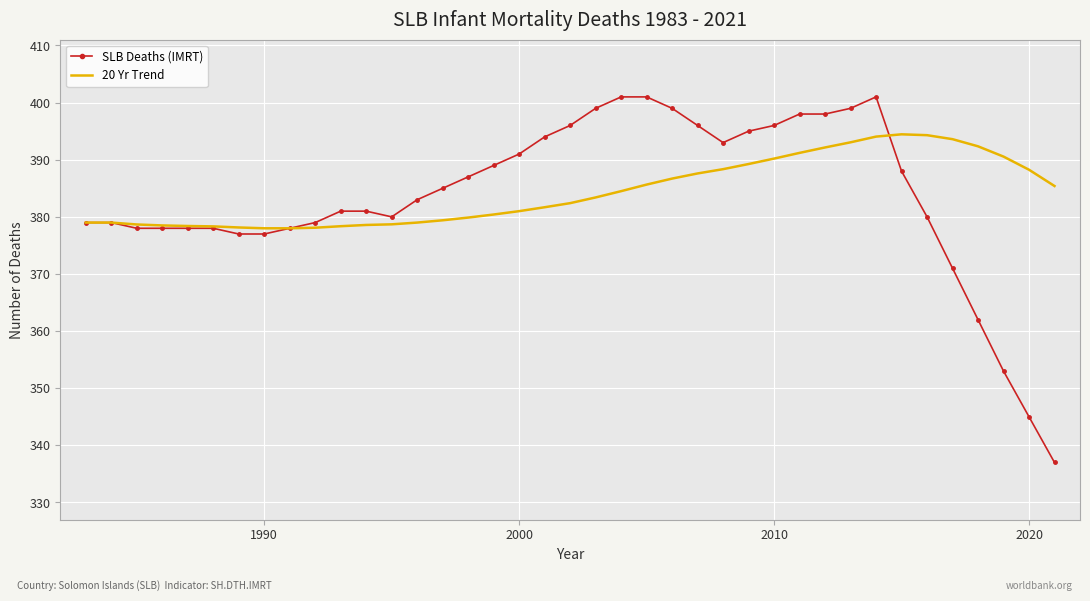

How many values in the SLB Deaths (IMRT) series are below 383?

19